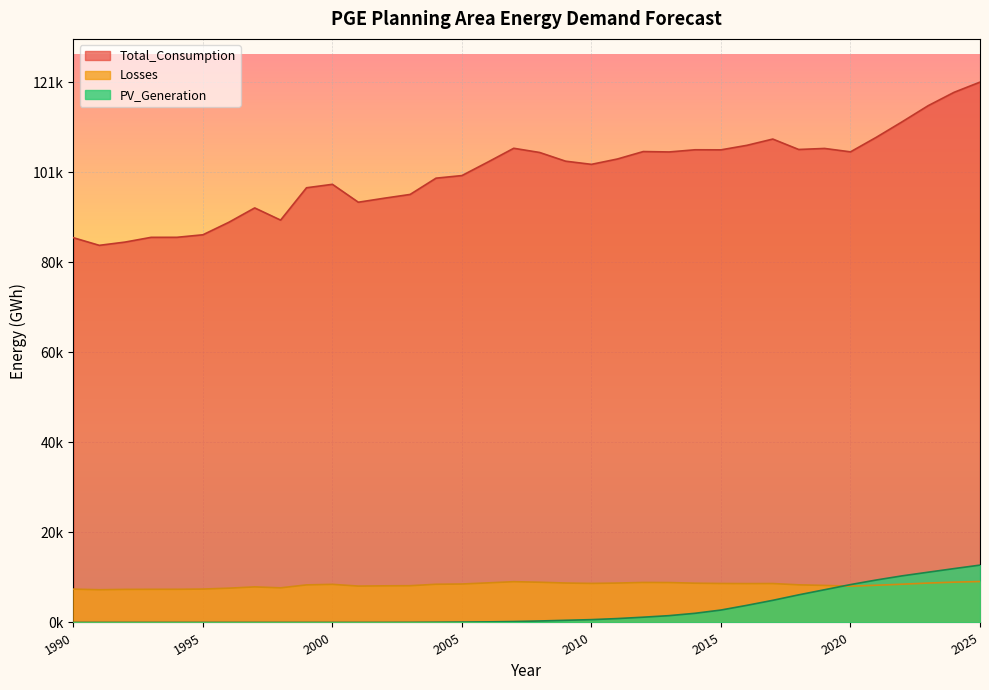

What is the highest value of the PV_Generation series?

12812.2